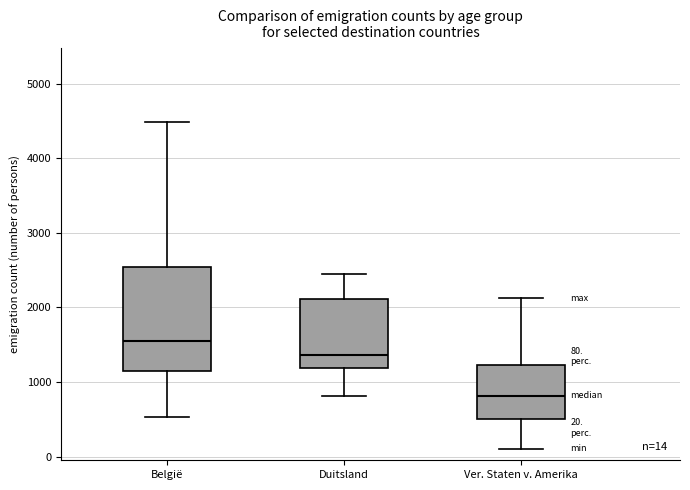

Which box's median line is the highest?

België